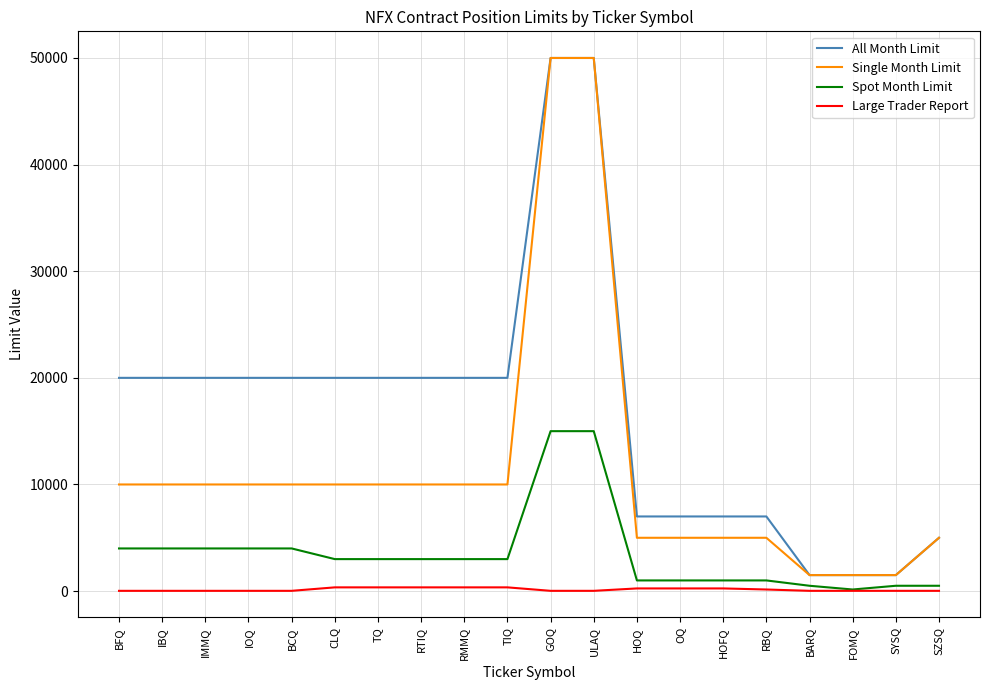

What is the difference between the second highest and minimum values in the Large Trader Report series?

325